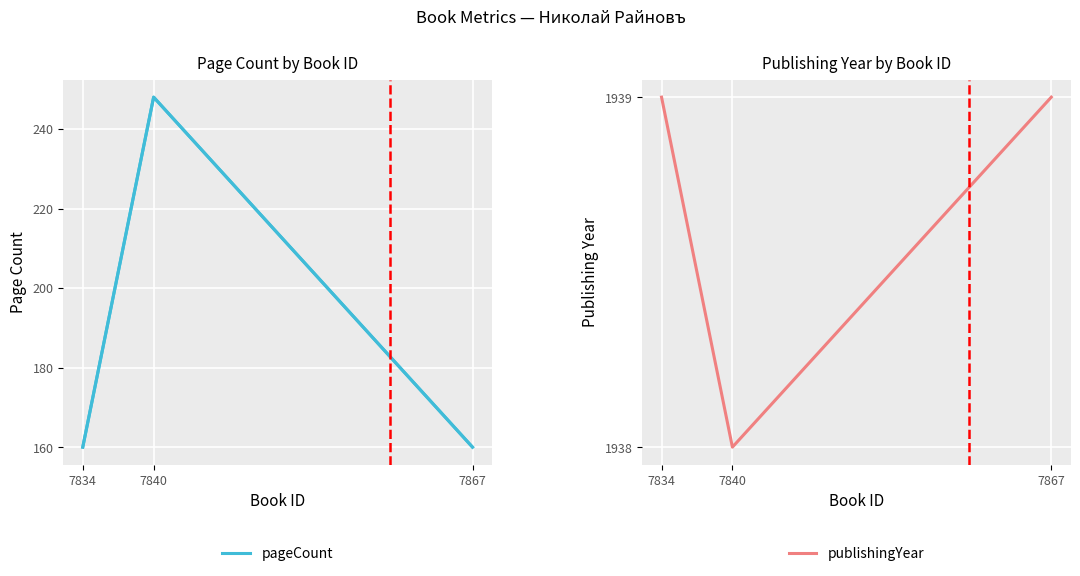

Count the number of data series in this chart.

2